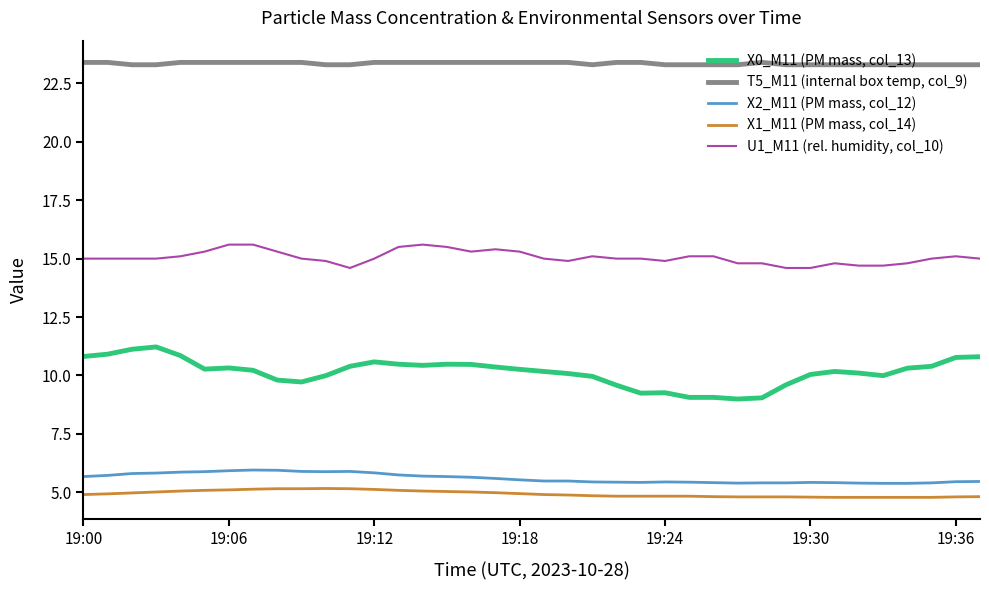

True or false: X1_M11 (PM mass, col_14) and X2_M11 (PM mass, col_12) intersect in this chart.

False